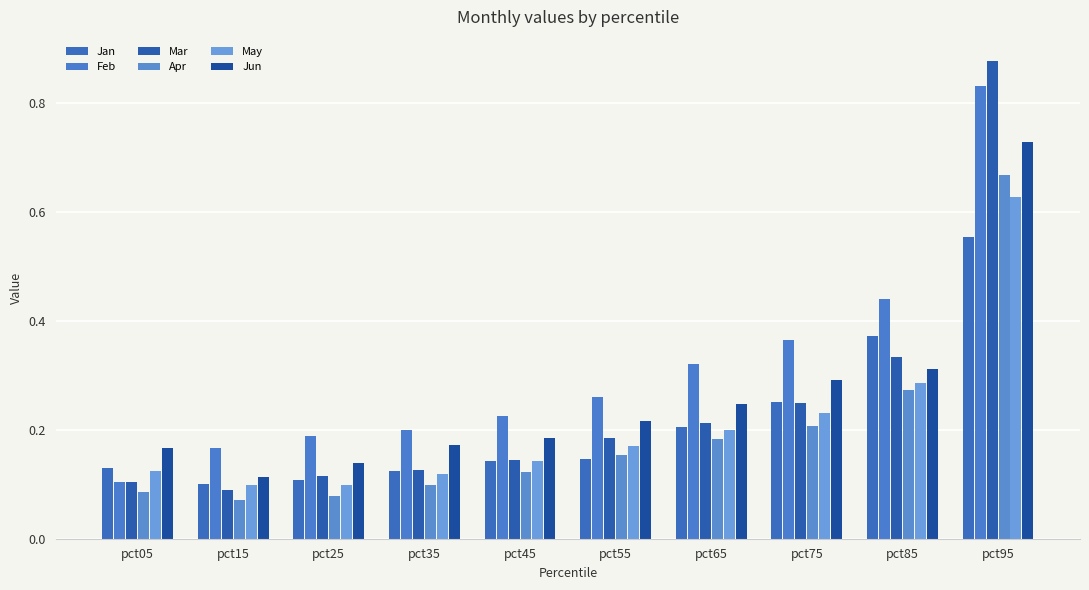

Where is May nearest to the value 0?

pct15